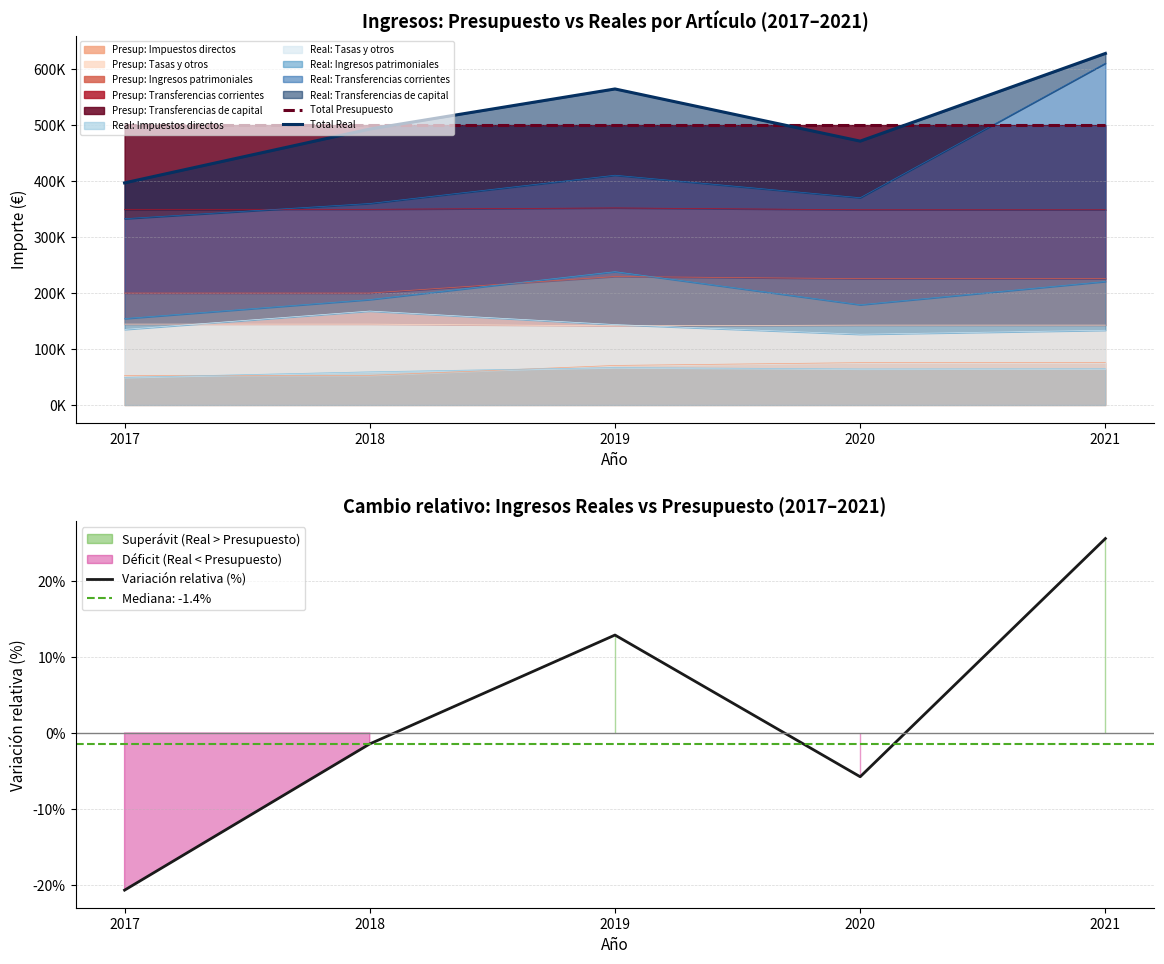

What value does the Total Presupuesto series have at 2018?

500000.0